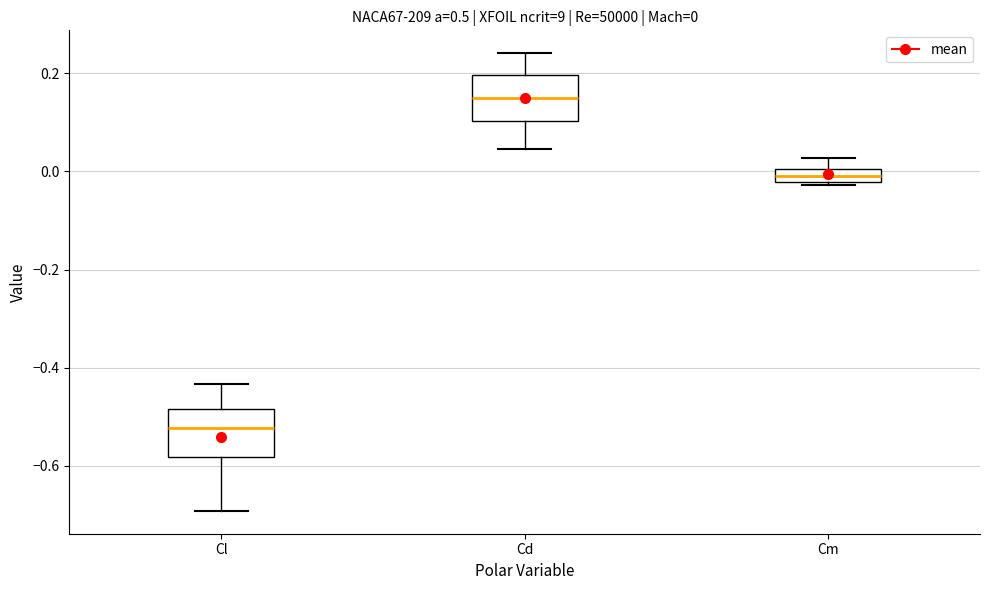

Which box's median line is the highest?

Cd